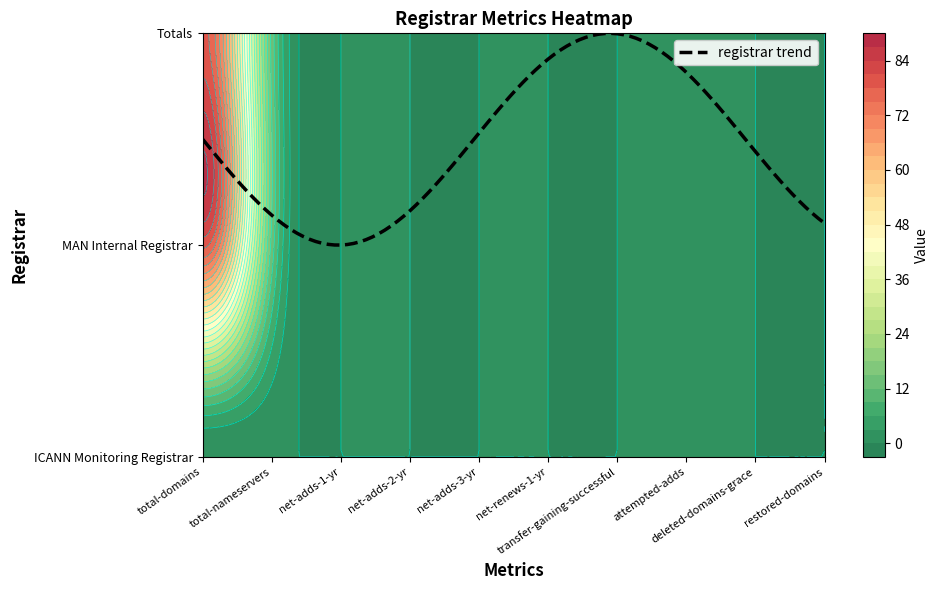

Reading left to right, list all the values displayed in this chart.

ICANN Monitoring Registrar: 0	0	0	0	0	0	0	0	0	0
MAN Internal Registrar: 79	14	0	0	0	0	0	1	0	0
Totals: 79	14	0	0	0	0	0	1	0	0